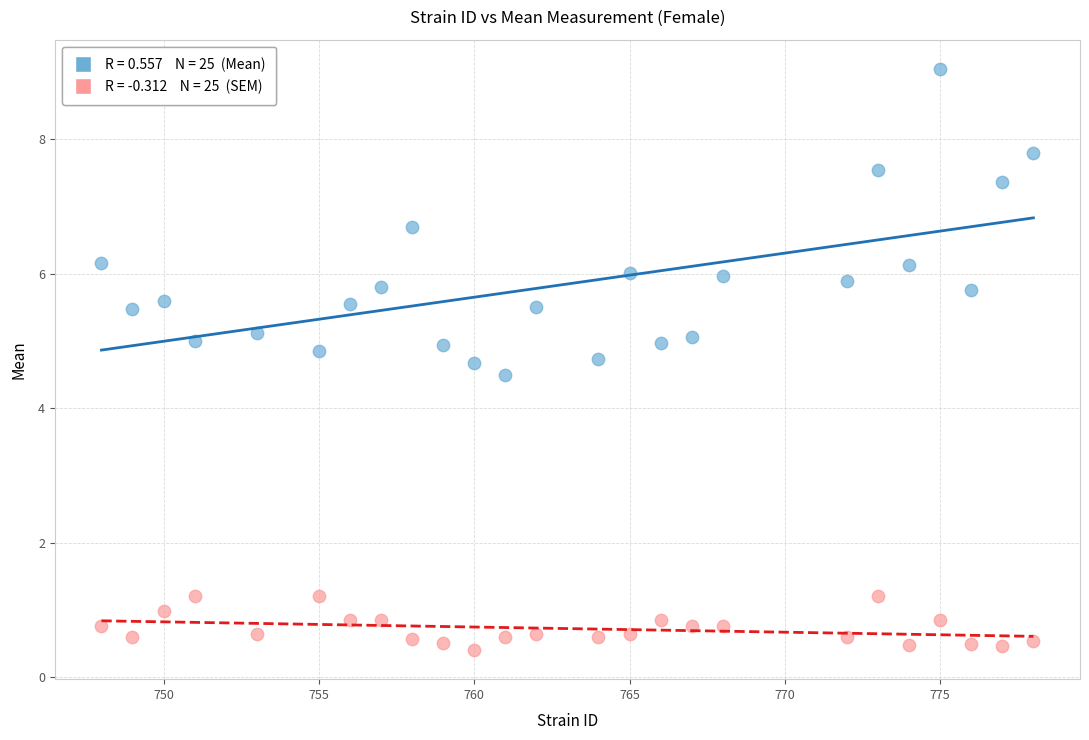

Across all series, what Y value is closest to 4?

4.5